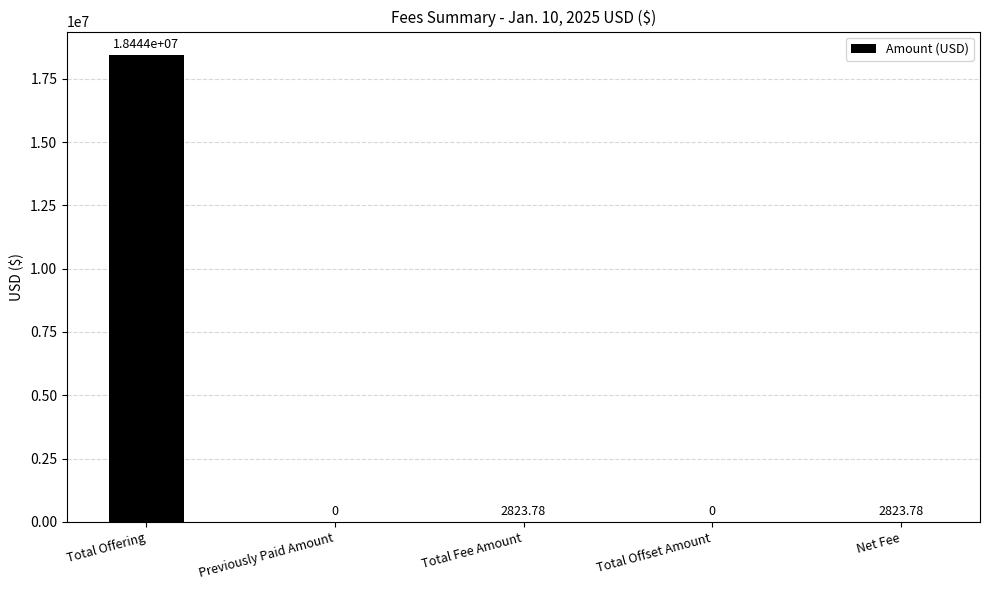

What is the change in value from Total Offering to Previously Paid Amount?

-18444000.0